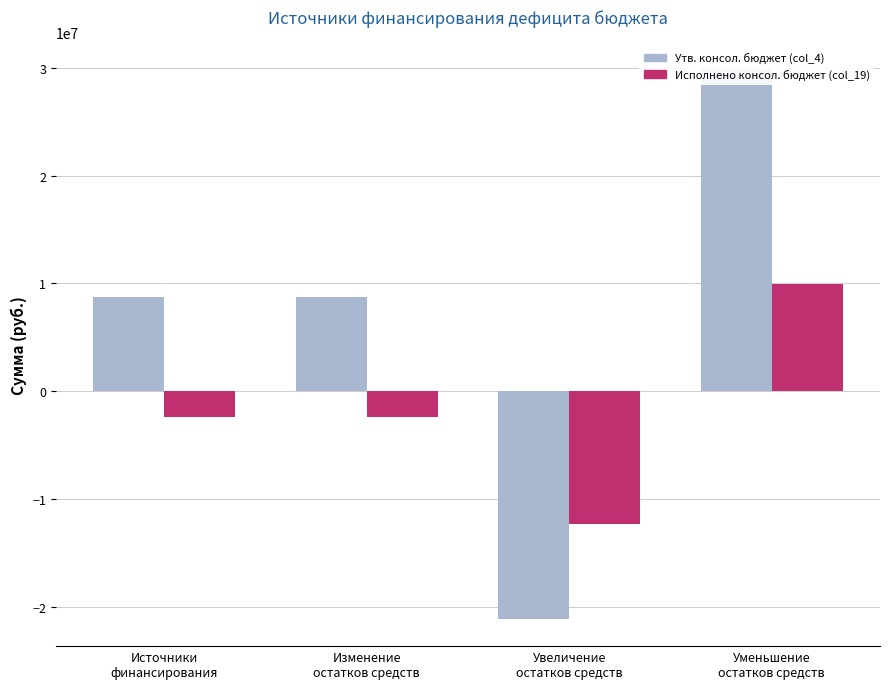

What are all the series names shown in the legend?

Утв. консол. бюджет (col_4), Исполнено консол. бюджет (col_19)